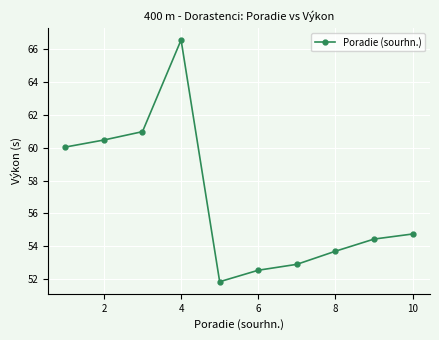

Reading left to right, what are all the values shown in this chart?

60.0	60.5	61.0	66.6	51.8	52.5	52.9	53.7	54.4	54.7